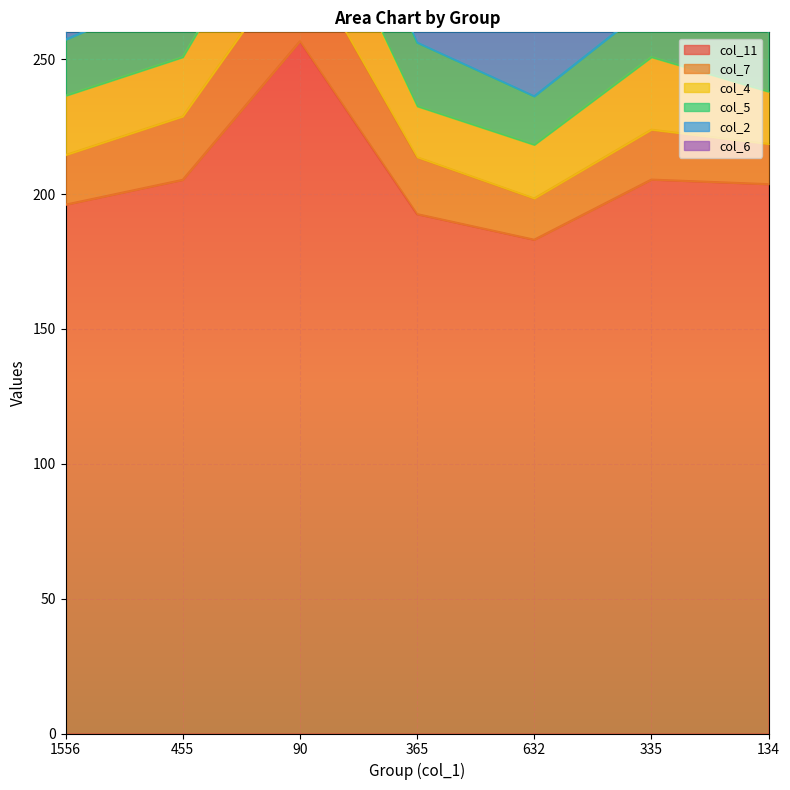

At which label does col_5 reach its peak?

90